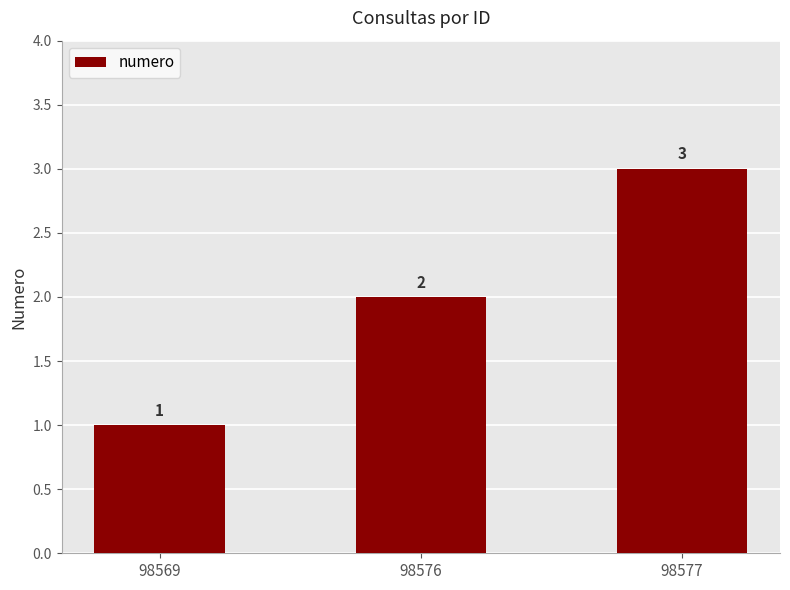

What is the difference between the second highest and minimum values?

1